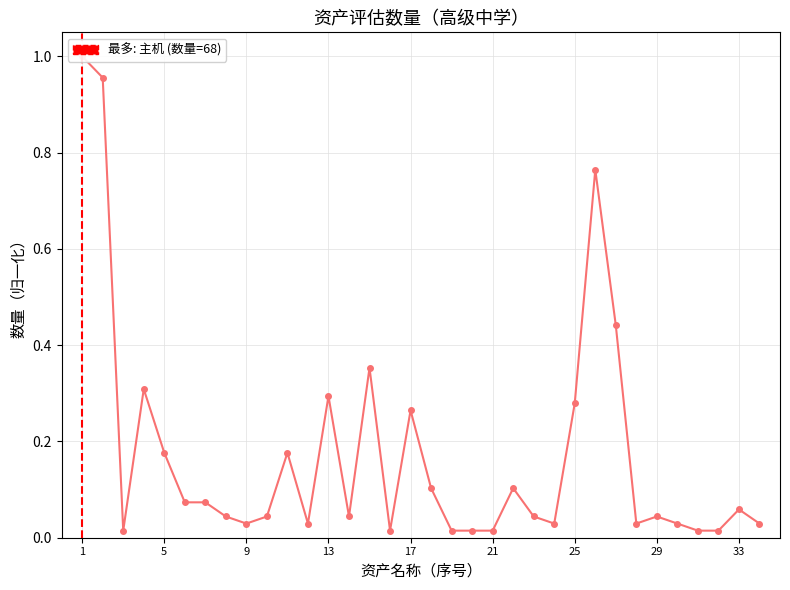

Does the chart have visible grid lines?

Yes